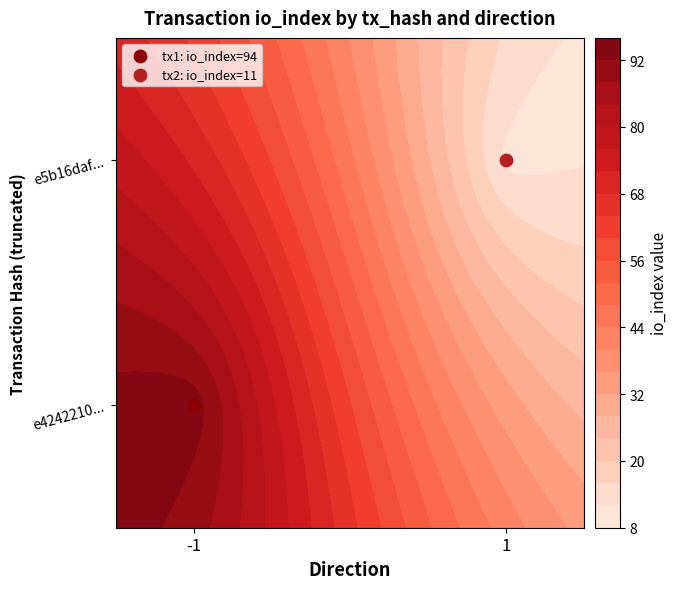

Count the number of categories in the chart.

2